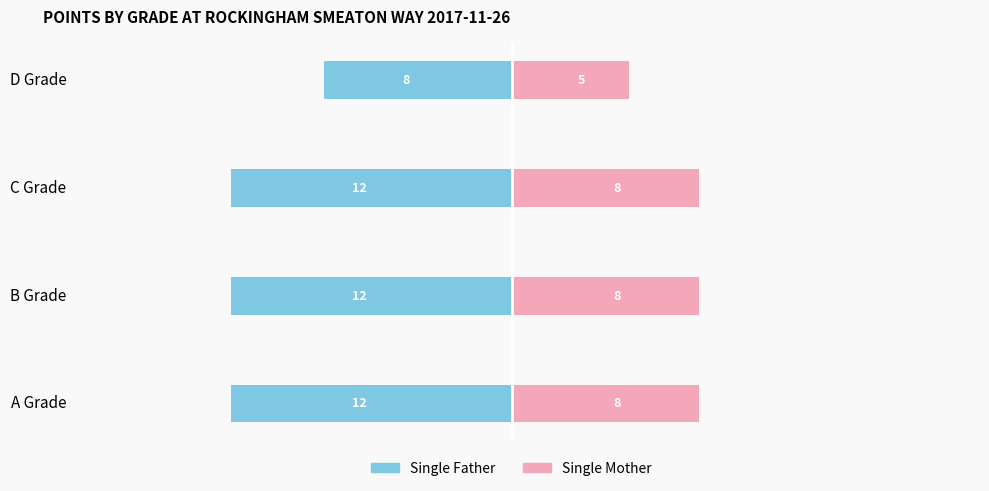

Reading left to right, what are all the values shown in this chart?

Single Father: -12	-12	-12	-8
Single Mother: 8	8	8	5